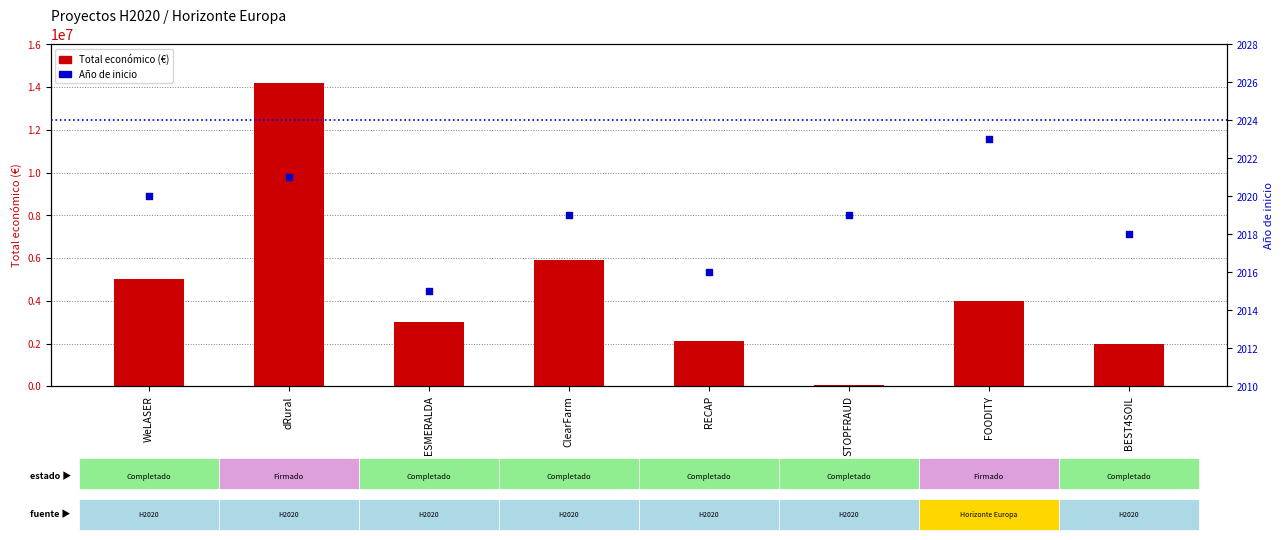

Which series has the widest spread of Y values?

Total económico